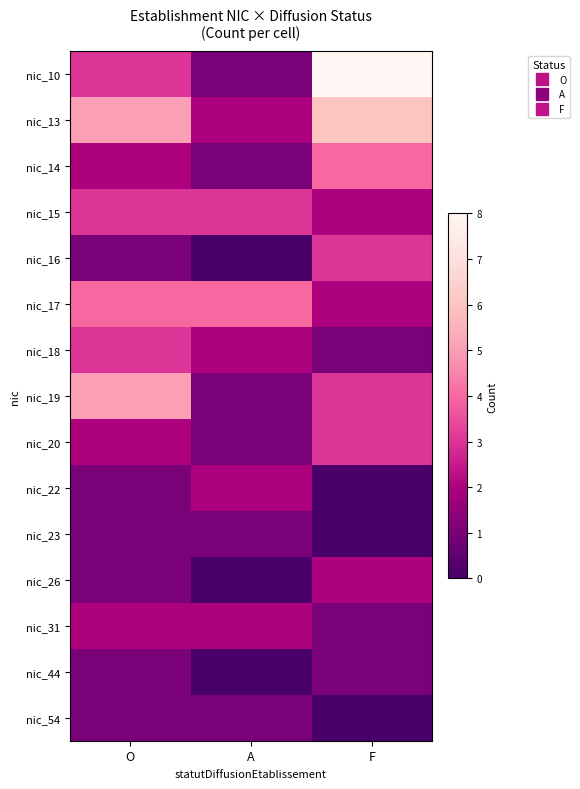

Which series has the largest range (max minus min)?

nic_10